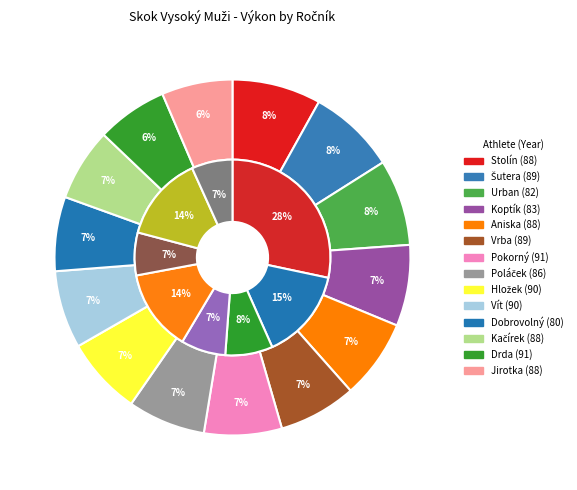

What percentage is the 90 slice, to the nearest percent?

7%